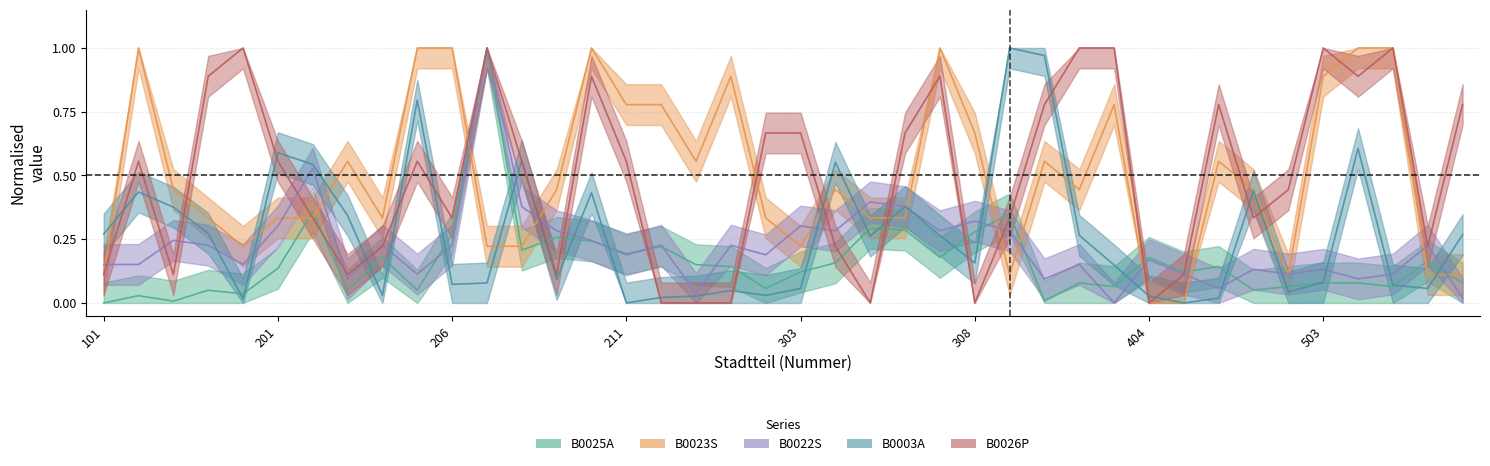

How many times do B0022S and B0025A cross each other?

11